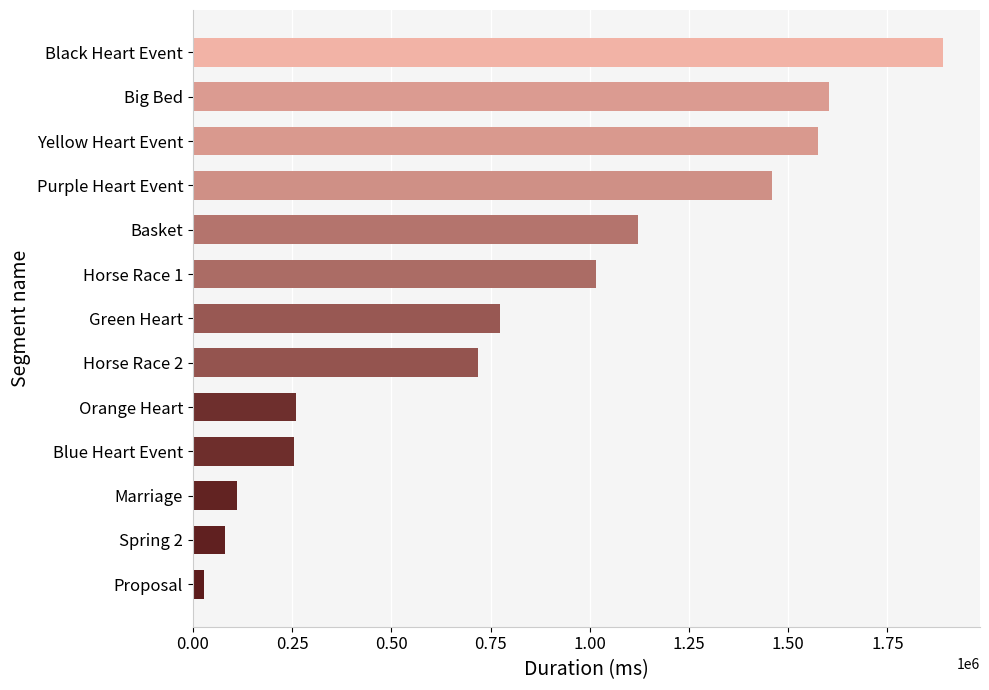

What is the smallest value displayed?

29176